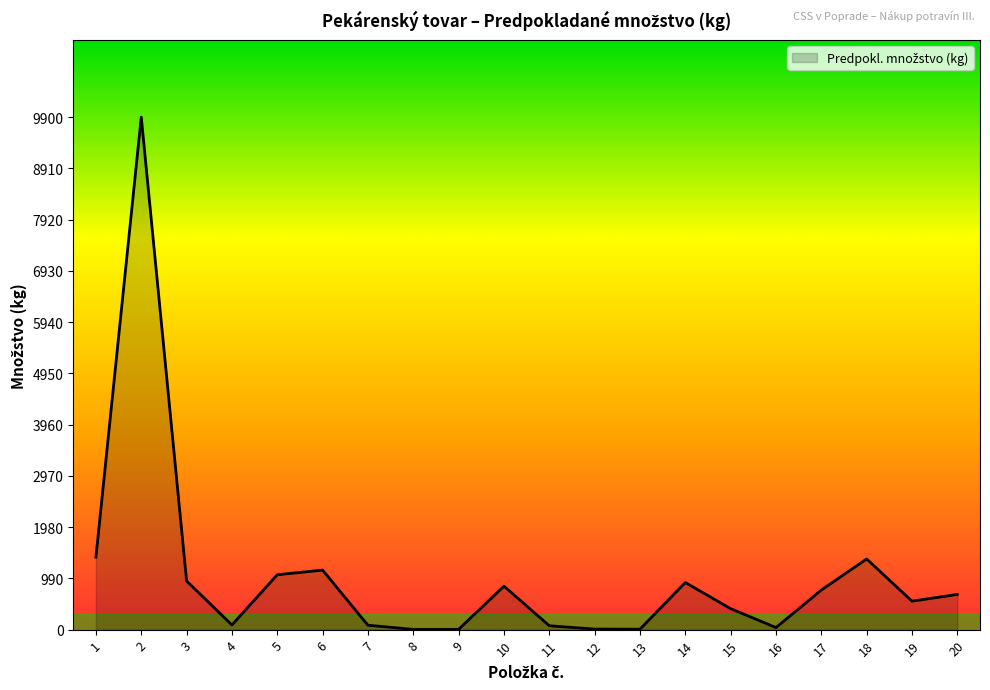

Is it true that the value at 5 is 1060?

True